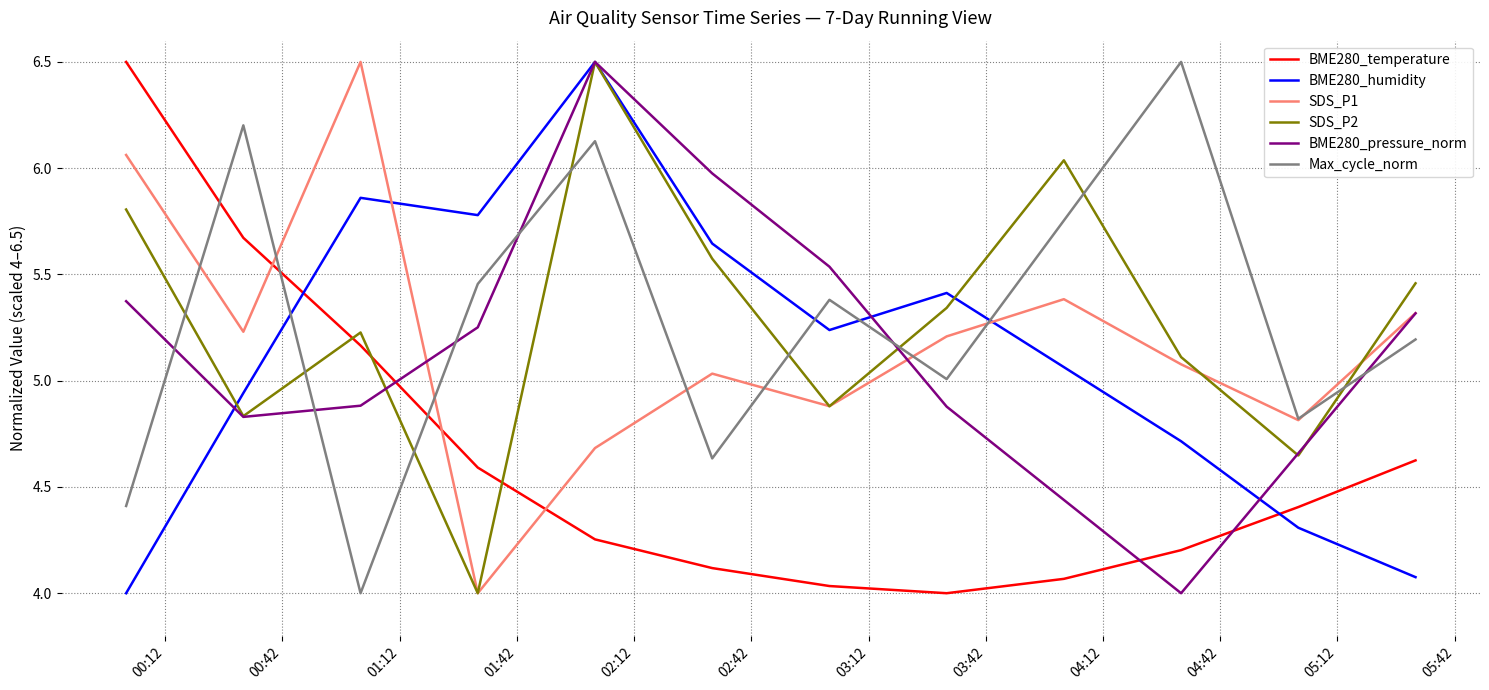

What is the greatest value displayed?

6.5